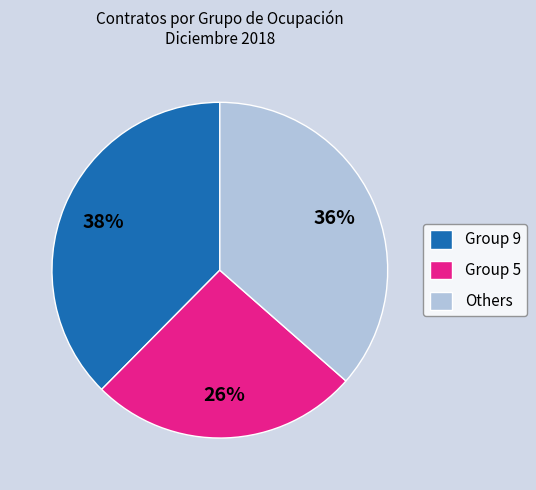

Which has a higher value, Others or Group 5?

Others